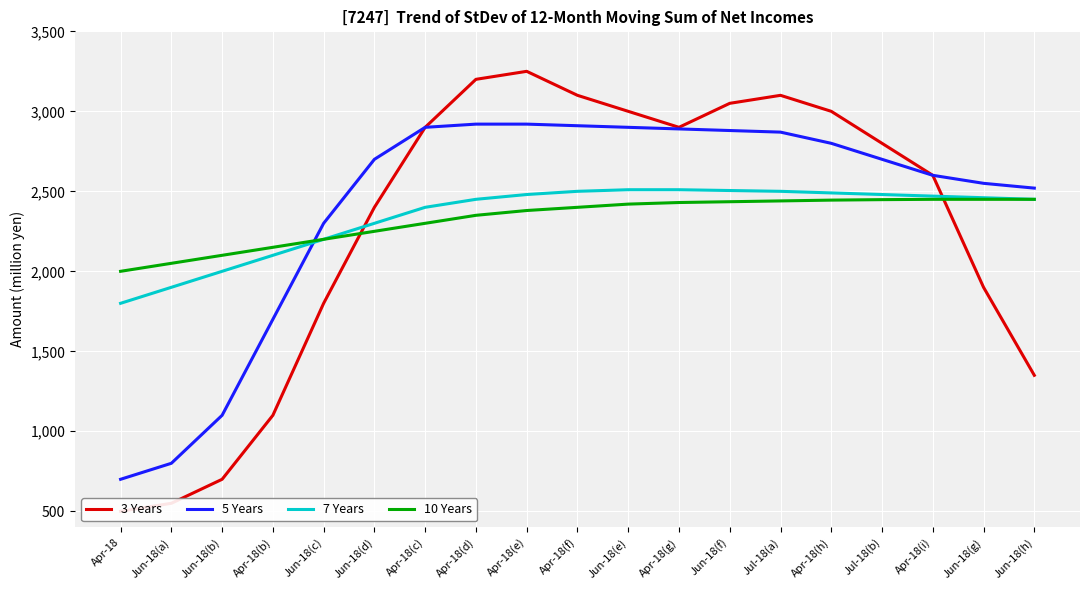

What is the sum of the 10 Years values at Jun-18(g) and Jun-18(b)?

4550